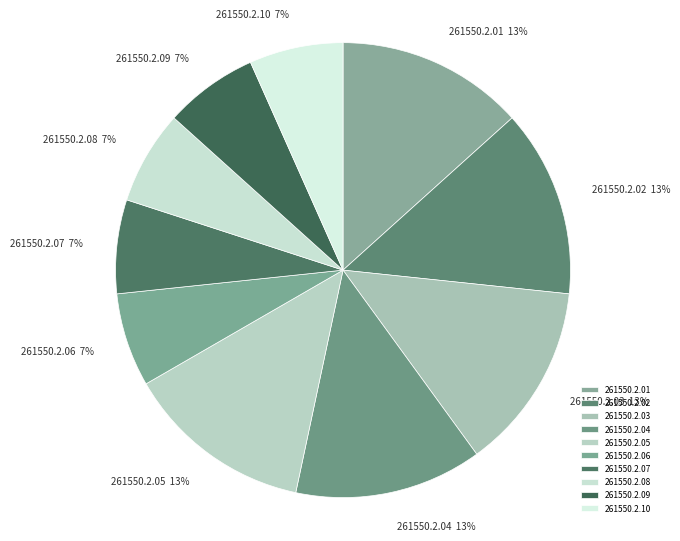

What is the ratio of the value at 261550.2.08 to the value at 261550.2.05?

0.5